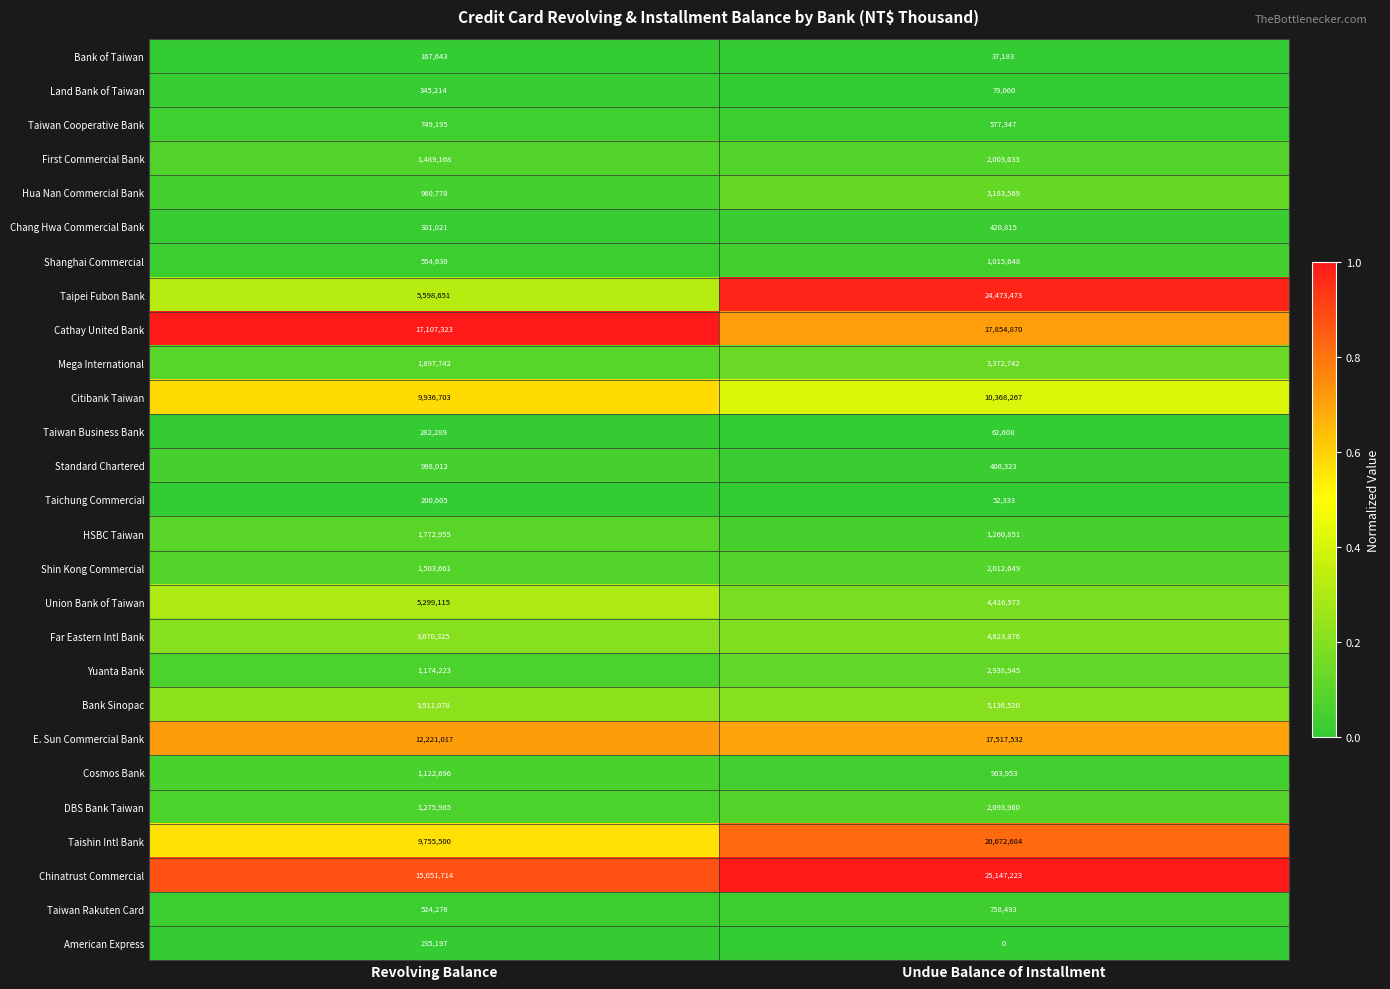

Which category has the lowest value across all series?

Undue Balance of Installment